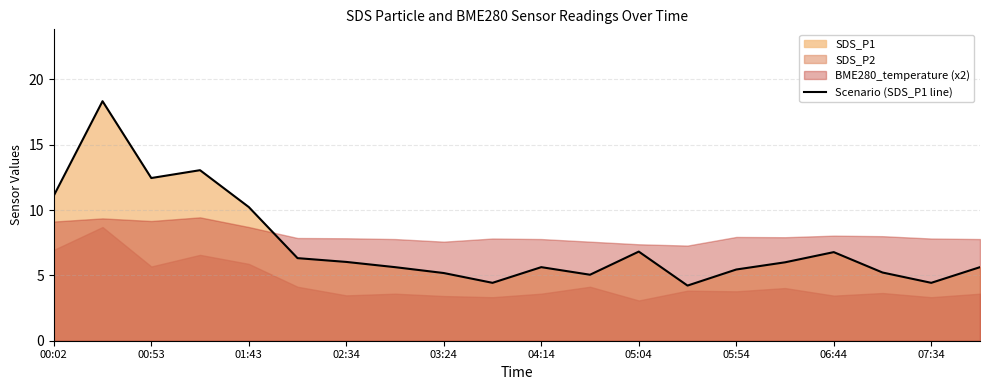

Does the chart display data point markers on the line(s)?

No